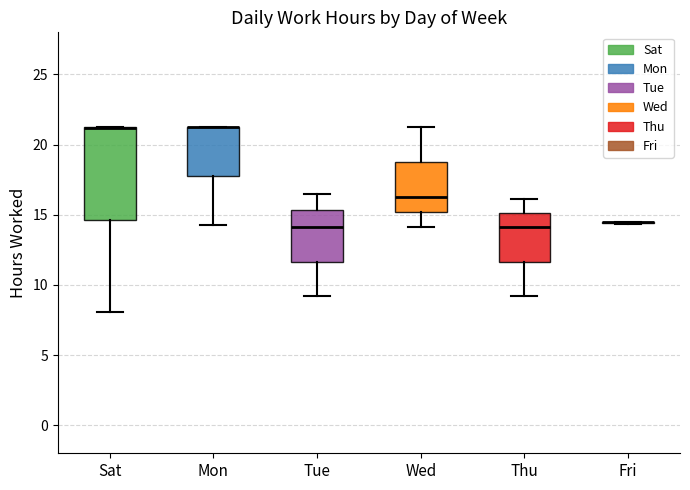

Reading left to right, transcribe this box plot: for each box, give where its median line is, the range the box spans, and where its two whiskers end, as read against the y-axis. The values are not printed on the chart, so give them approximately, as read against the axis.

Sat: median 21.0 (drawn on the box's upper edge), box 14.5 to 21.0, whiskers 8.0 to 21.0
Mon: median 21.0 (drawn on the box's upper edge), box 18.0 to 21.5, whiskers 14.5 to 21.5
Tue: median 14.0, box 11.5 to 15.5, whiskers 9.0 to 16.5
Wed: median 16.5, box 15.0 to 18.5, whiskers 14.0 to 21.0
Thu: median 14.0, box 11.5 to 15.0, whiskers 9.0 to 16.0
Fri: box collapsed to a line at 14.5, whiskers 14.5 to 14.5